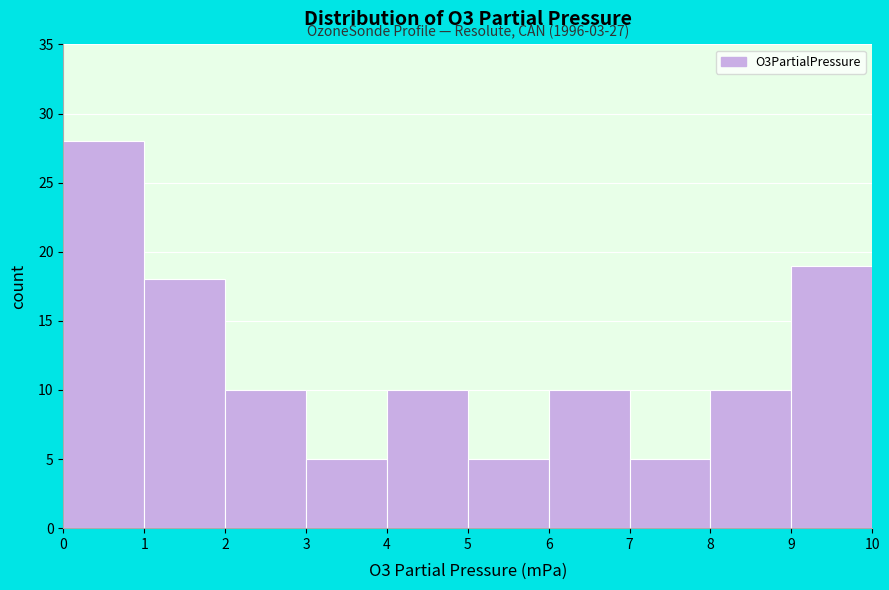

Over which range of the x-axis is the bar tallest?

0 to 1